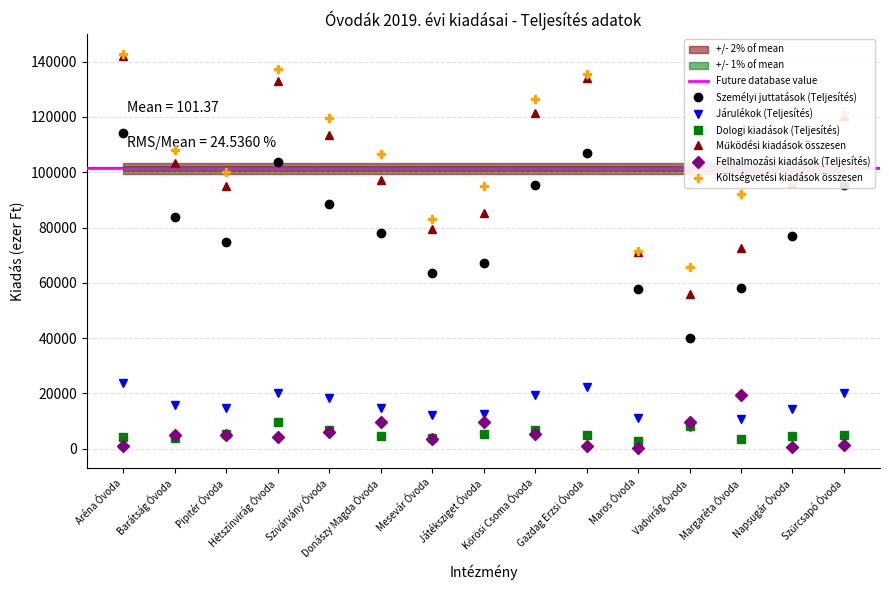

True or false: Dologi kiadások (Teljesítés) has more than 0 points higher than both neighbors.

True